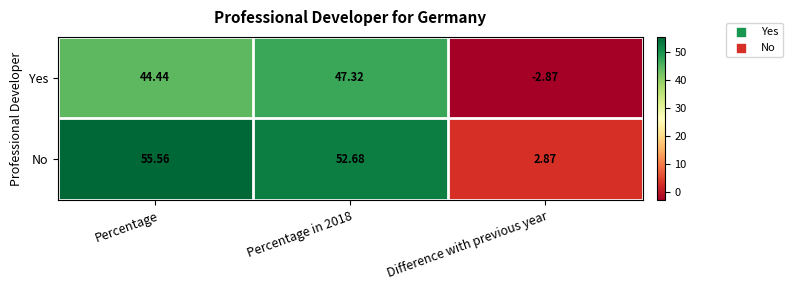

At which label does No reach its peak?

Percentage